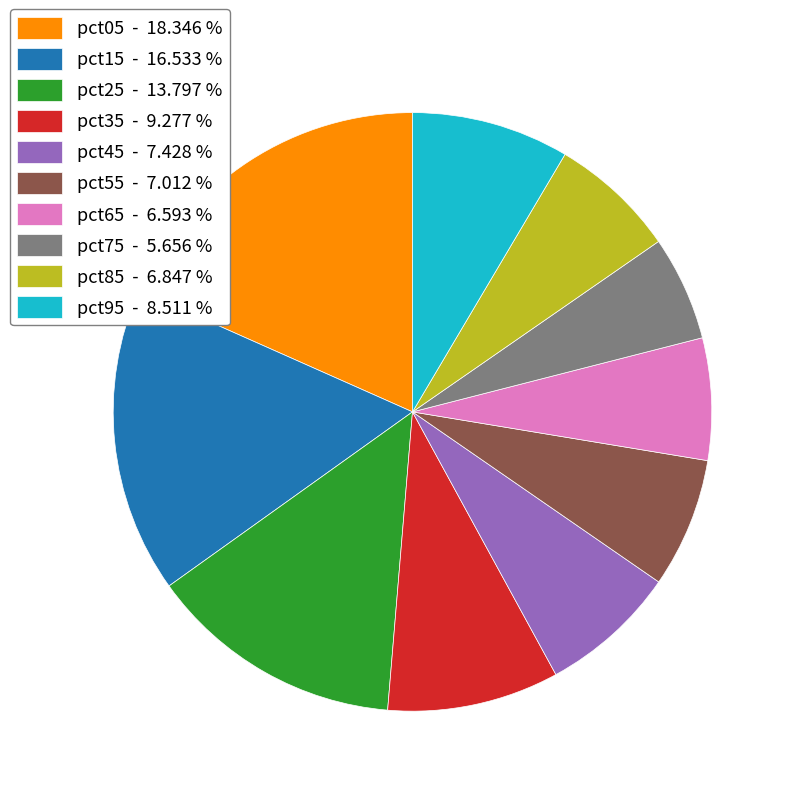

Between pct95 - 8.511 % and pct65 - 6.593 %, which is larger?

pct95 - 8.511 %